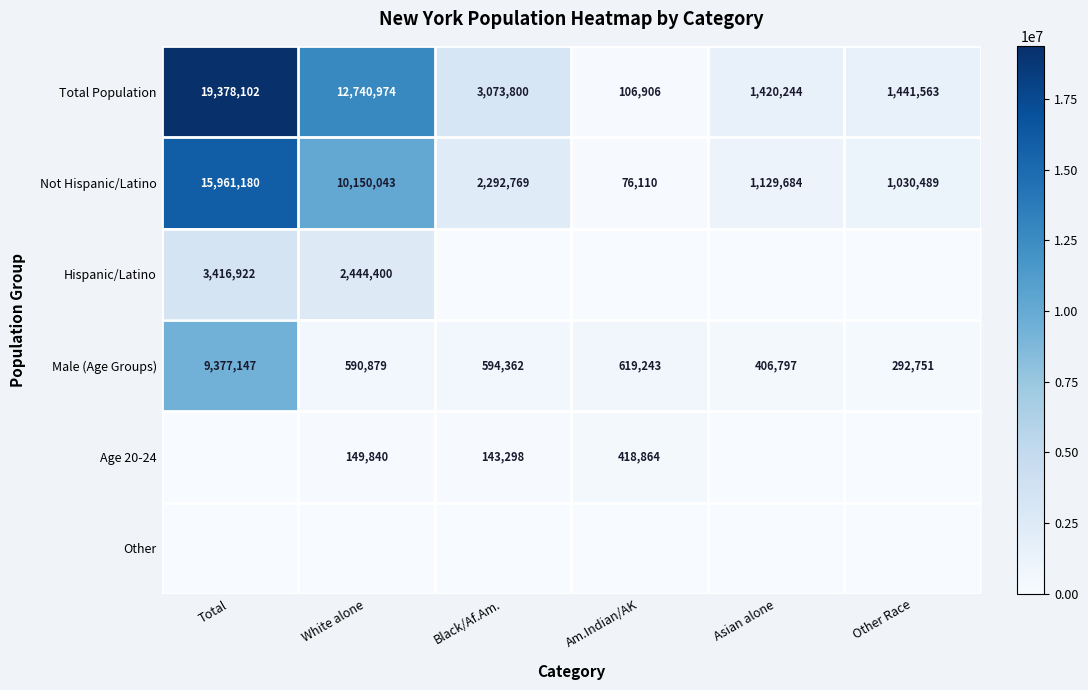

What is the highest value of the Total Population series?

19378102